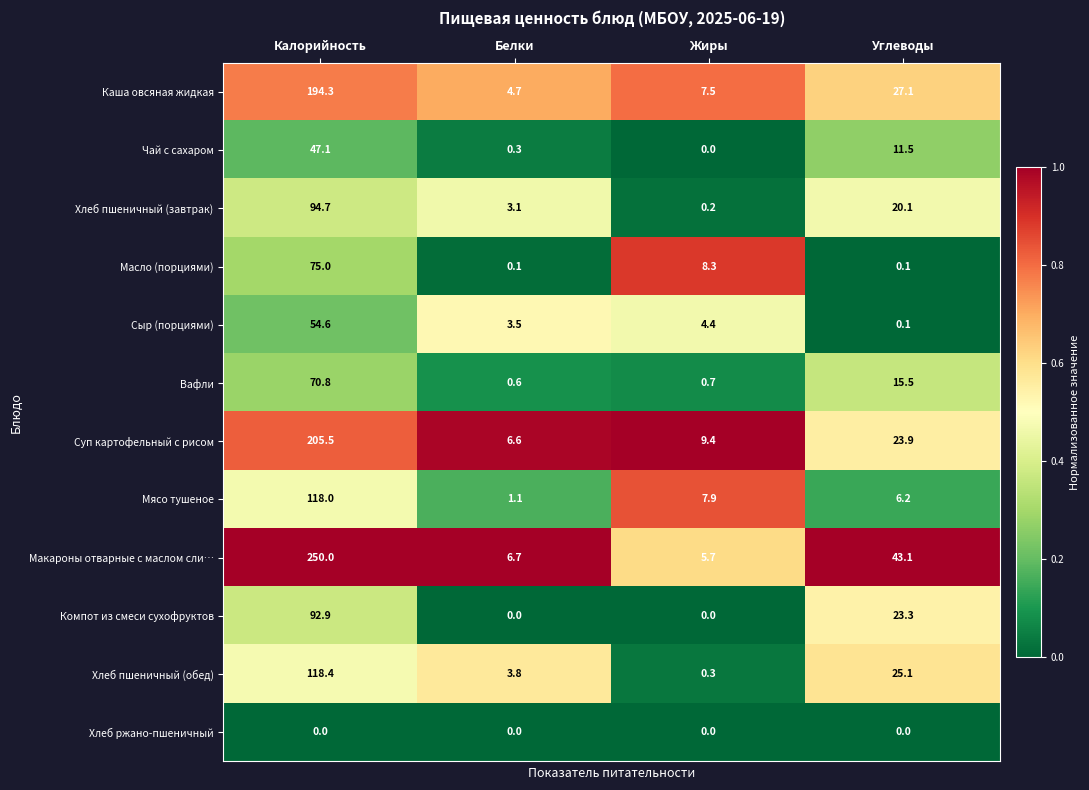

Between Калорийность and Белки, which series saw the biggest shift?

Макароны отварные с маслом сли…